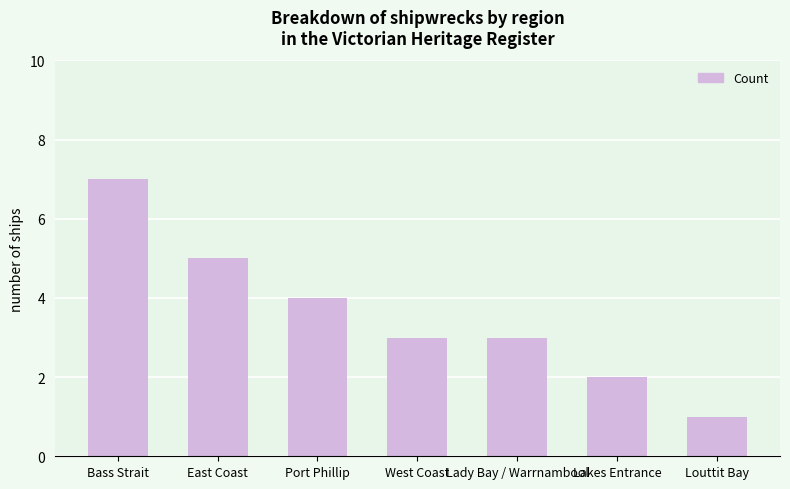

Which has a higher value, Lakes Entrance or Louttit Bay?

Lakes Entrance